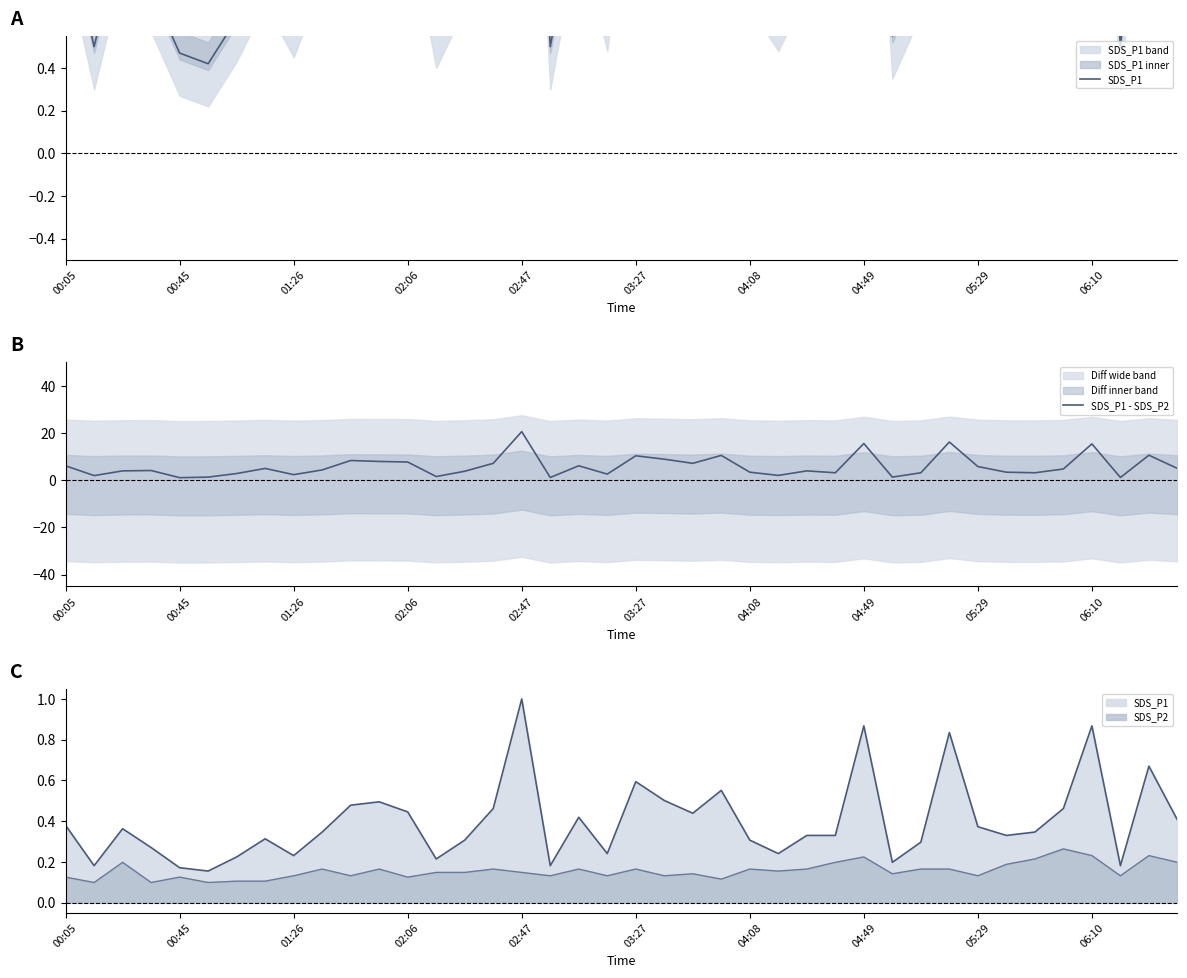

Which series has the largest total across all categories?

SDS_P1 - SDS_P2